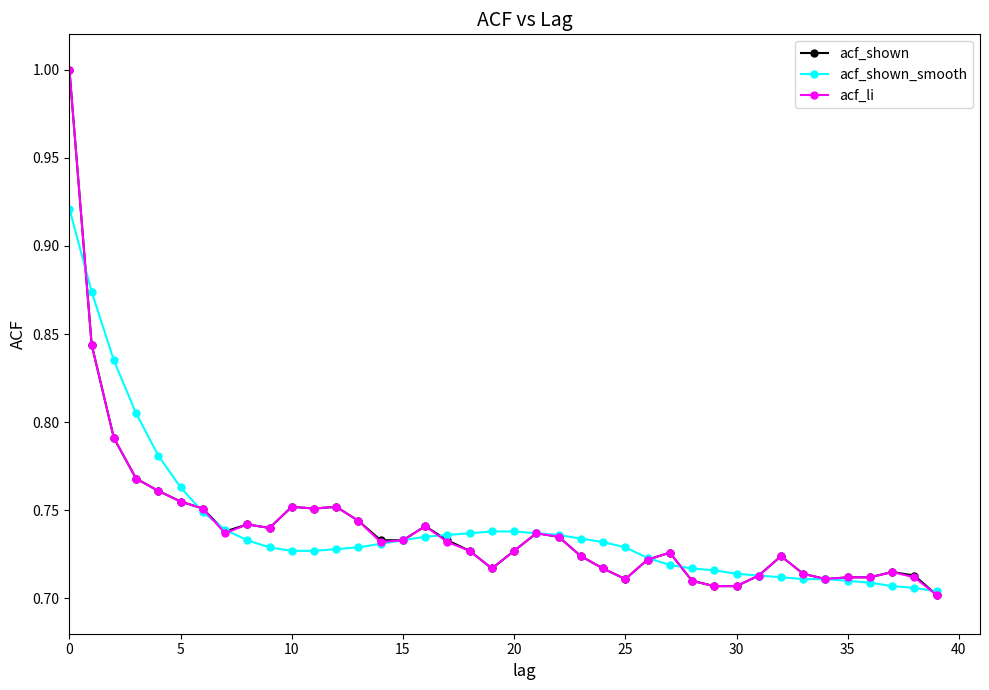

What is the difference between the maximum and minimum values in the acf_shown series?

0.3